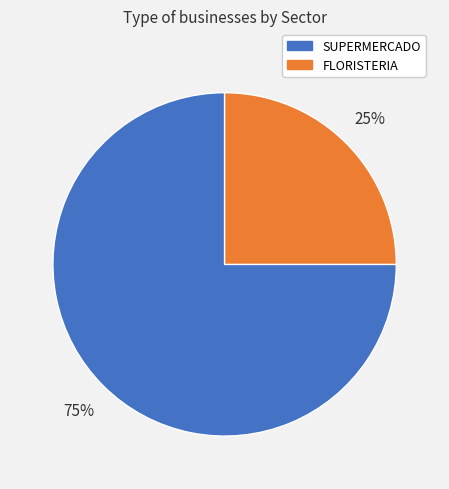

Is there a majority slice in this chart?

Yes